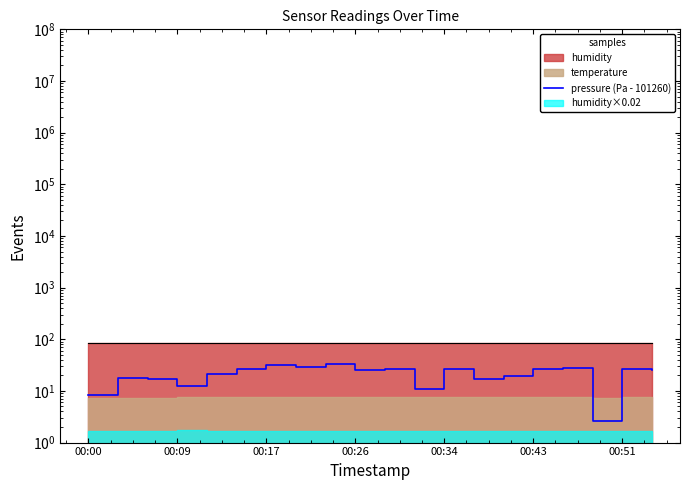

Which has a higher value, 00:17 or 00:09?

00:17